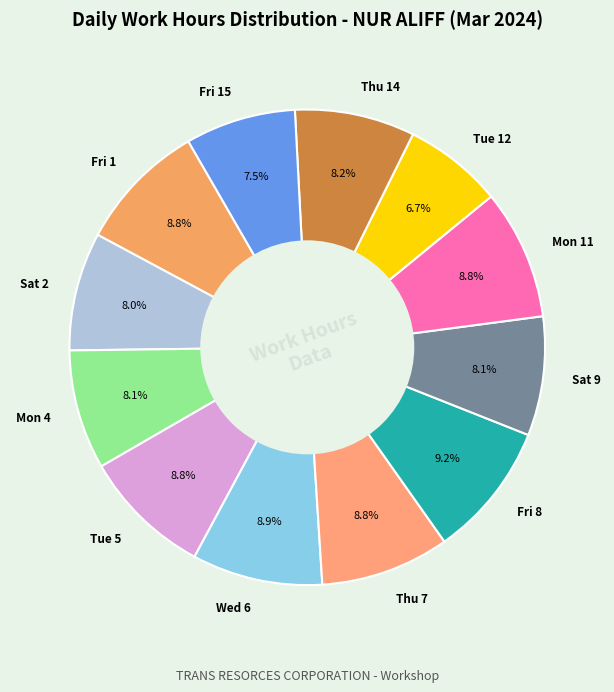

Is there a majority slice in this chart?

No